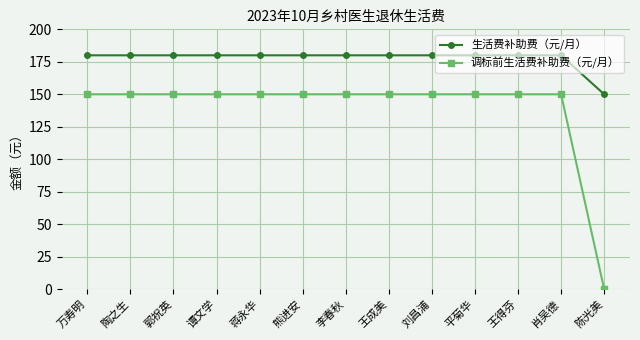

How many distinct data groups are displayed?

2